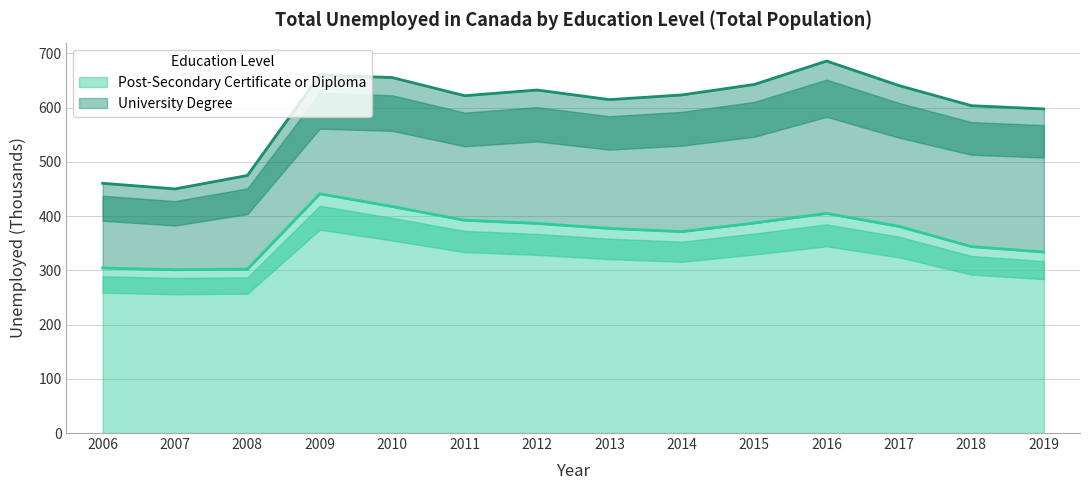

Is it true that the value at 2015 is 387.3?

True